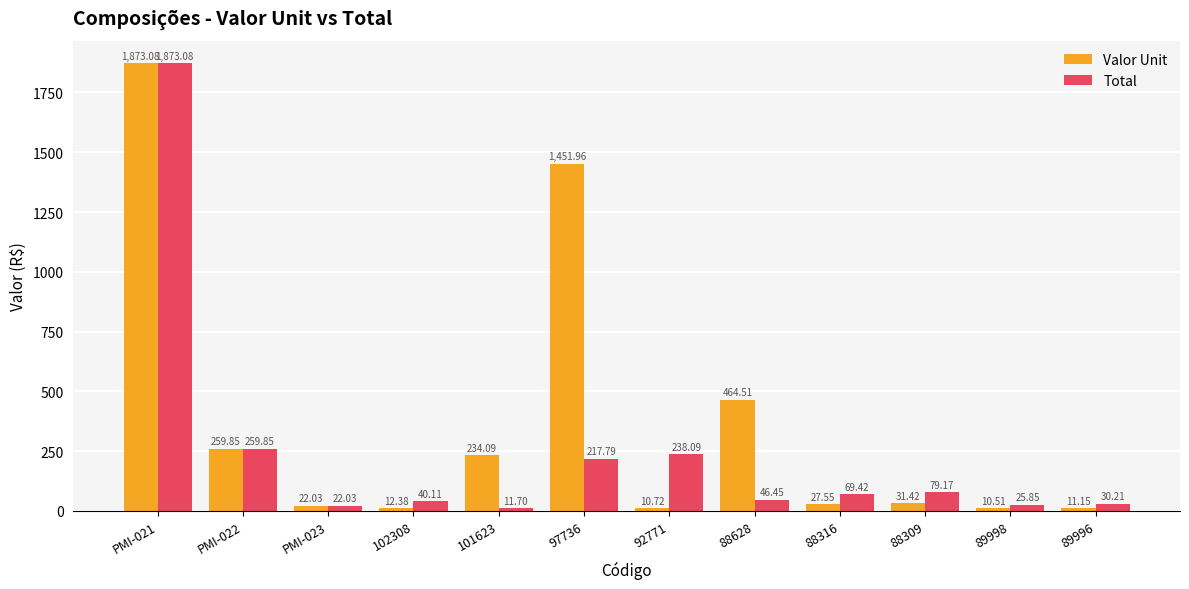

What position from the left is 92771?

7